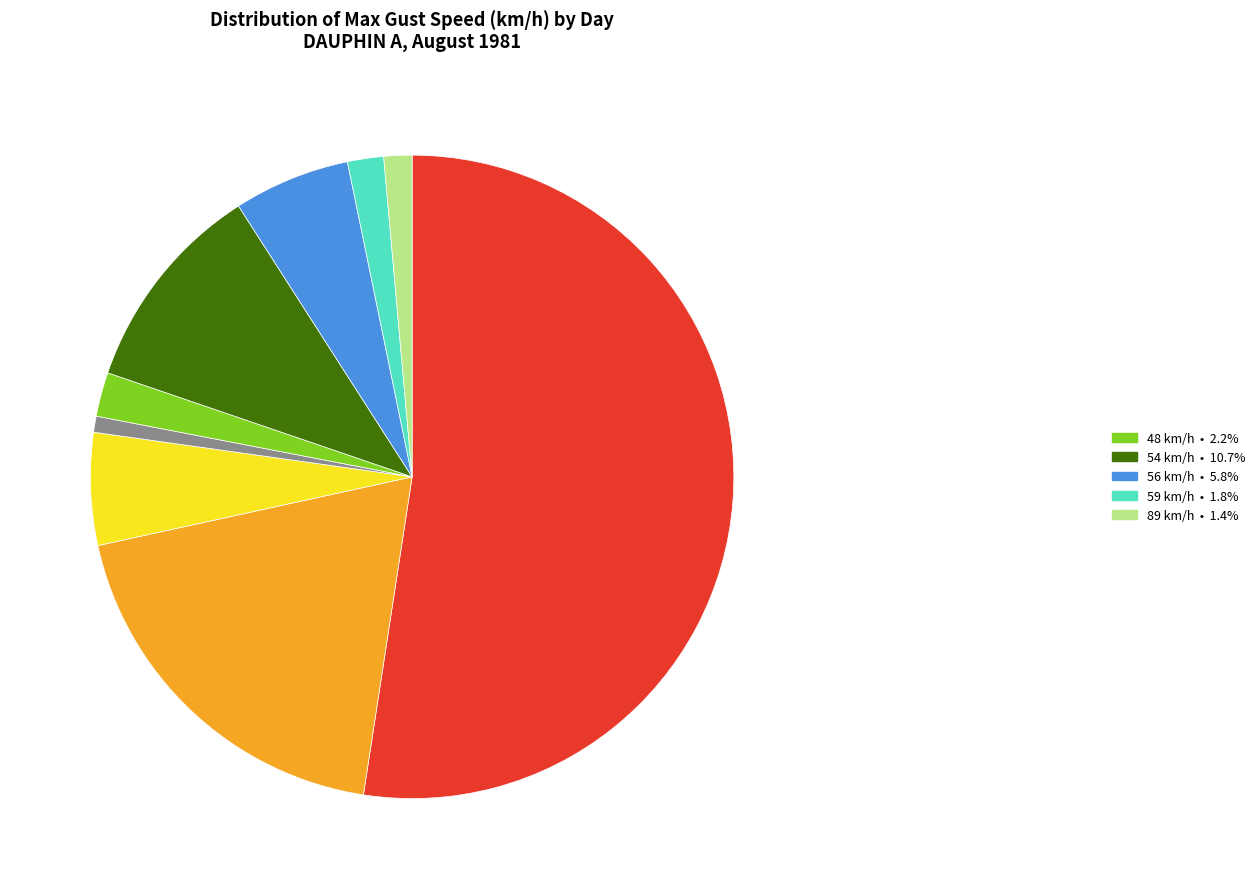

Is there any slice that represents more than half of the pie?

Yes